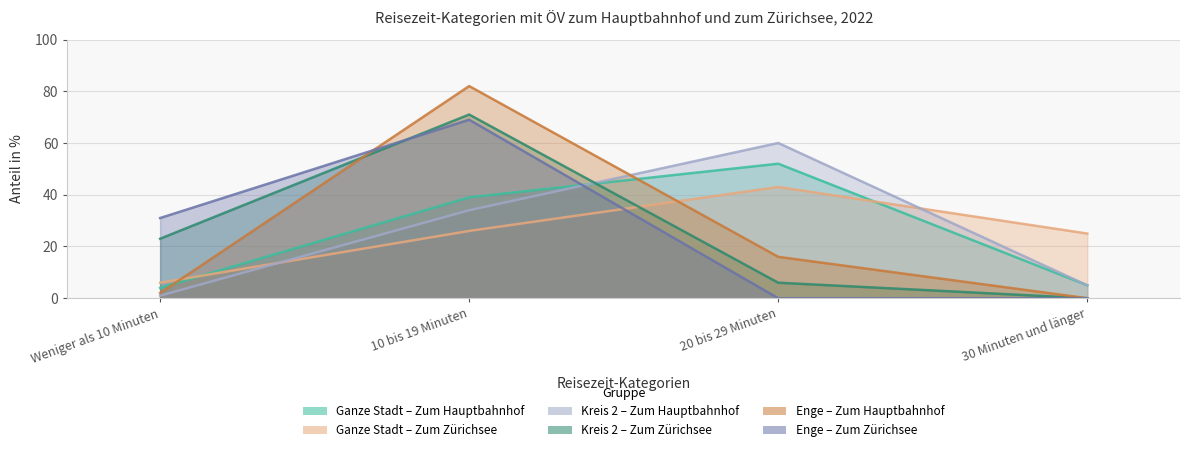

True or false: Kreis 2 – Zum Zürichsee and Kreis 2 – Zum Hauptbahnhof intersect in this chart.

True